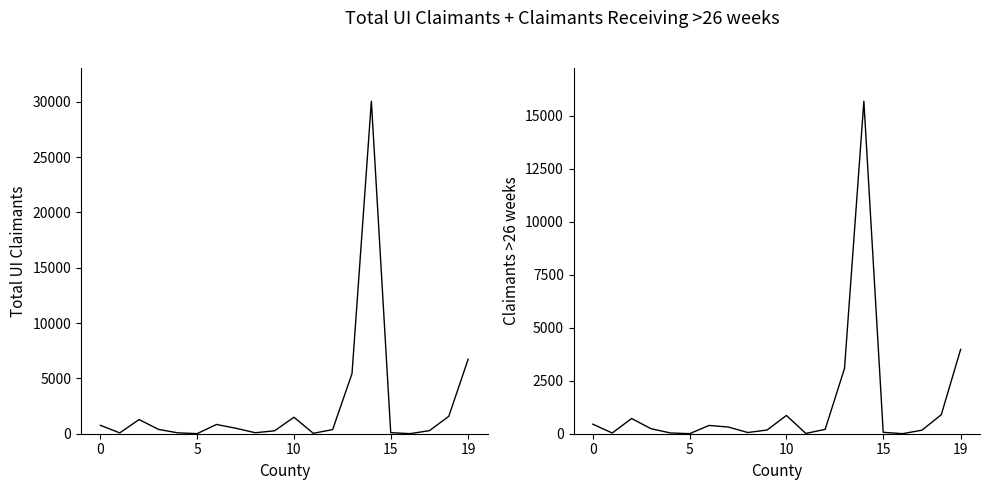

Which category has the highest value across all series?

14